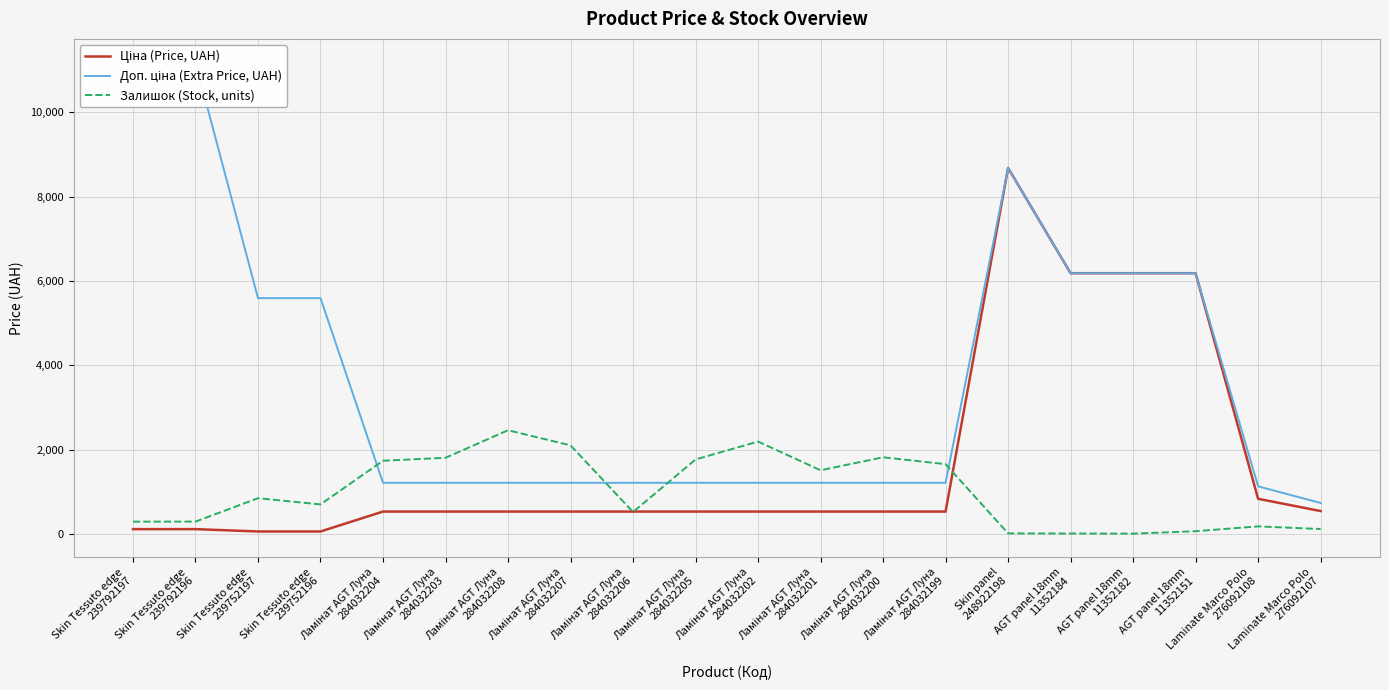

The value of Доп. ціна (Extra Price, UAH) at AGT panel 18mm
11352151 is 1654.6. True or false?

False